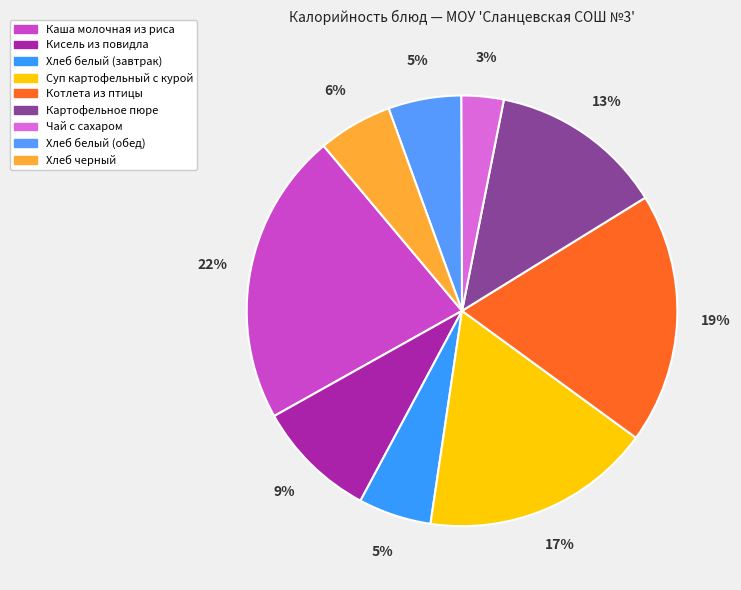

Does any single category account for the majority?

No